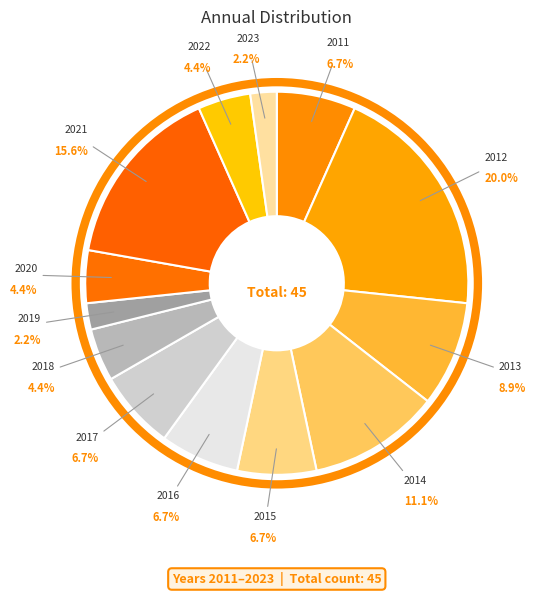

Is there any slice that represents more than half of the pie?

No